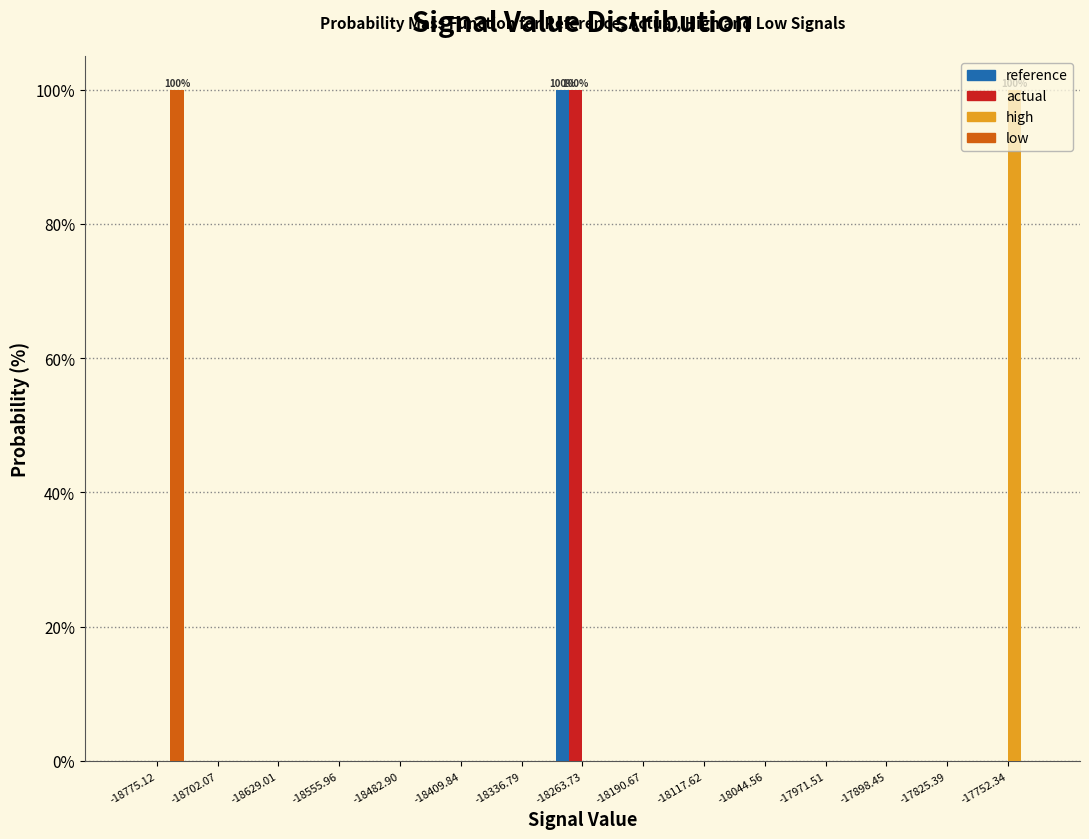

In the reference series, which range on the x-axis has the tallest bar?

-18300 to -18230